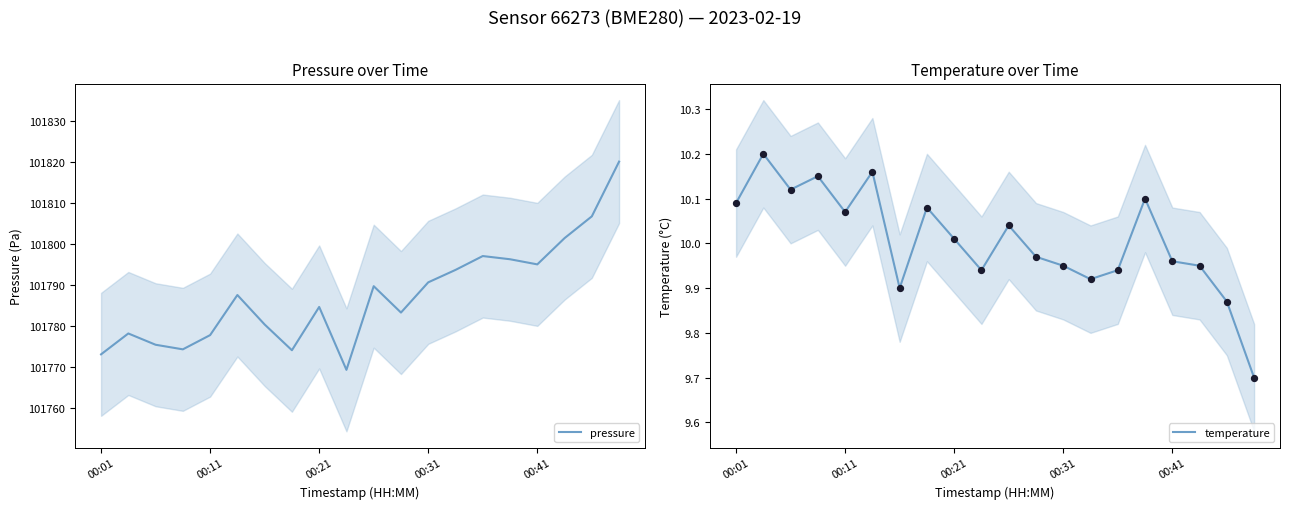

At which category is the sum across all series the highest?

19